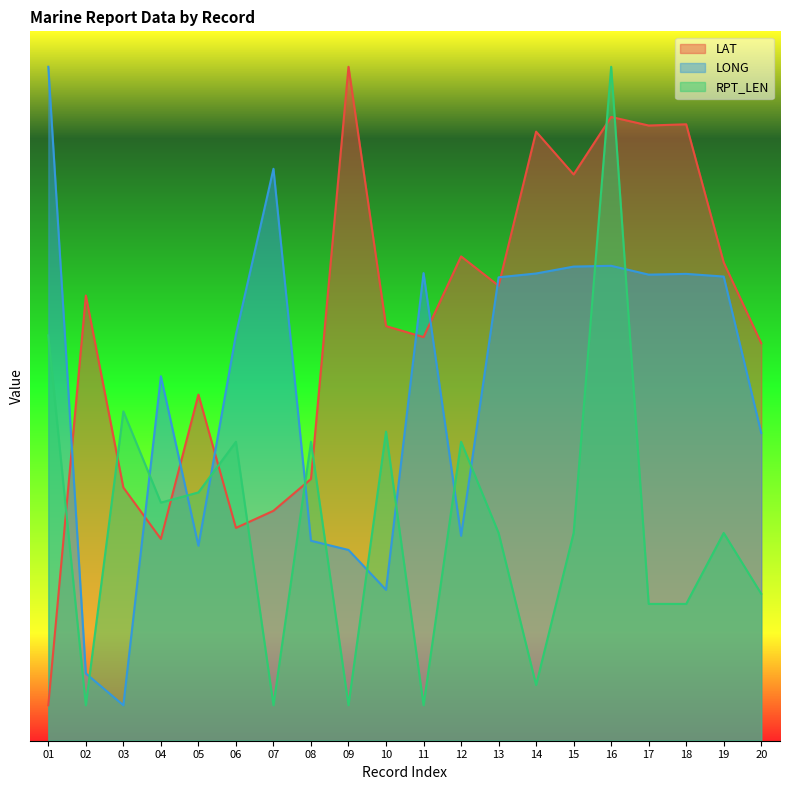

Which category has the lowest value in the LAT series?

01